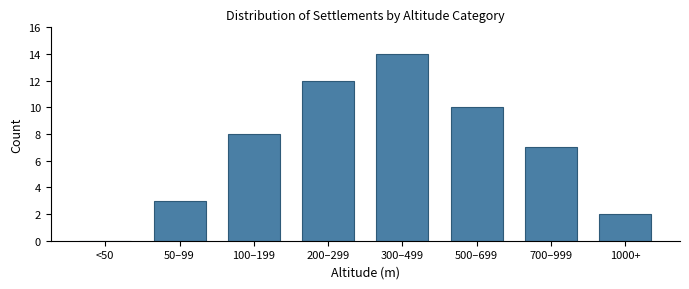

Reading left to right, transcribe all the data shown in this chart.

<50=0	50–99=3	100–199=8	200–299=12	300–499=14	500–699=10	700–999=7	1000+=2